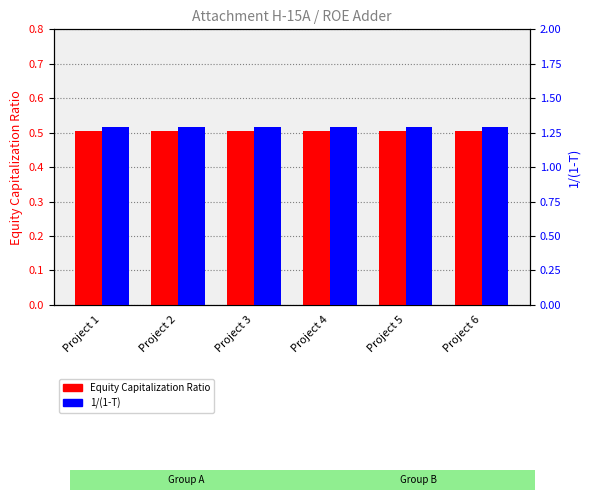

How many series are shown in this chart?

2